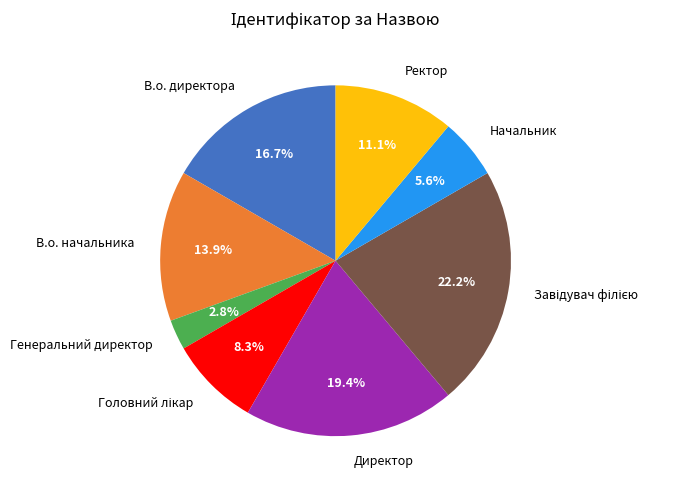

True or false: Директор accounts for 12% of the total.

False